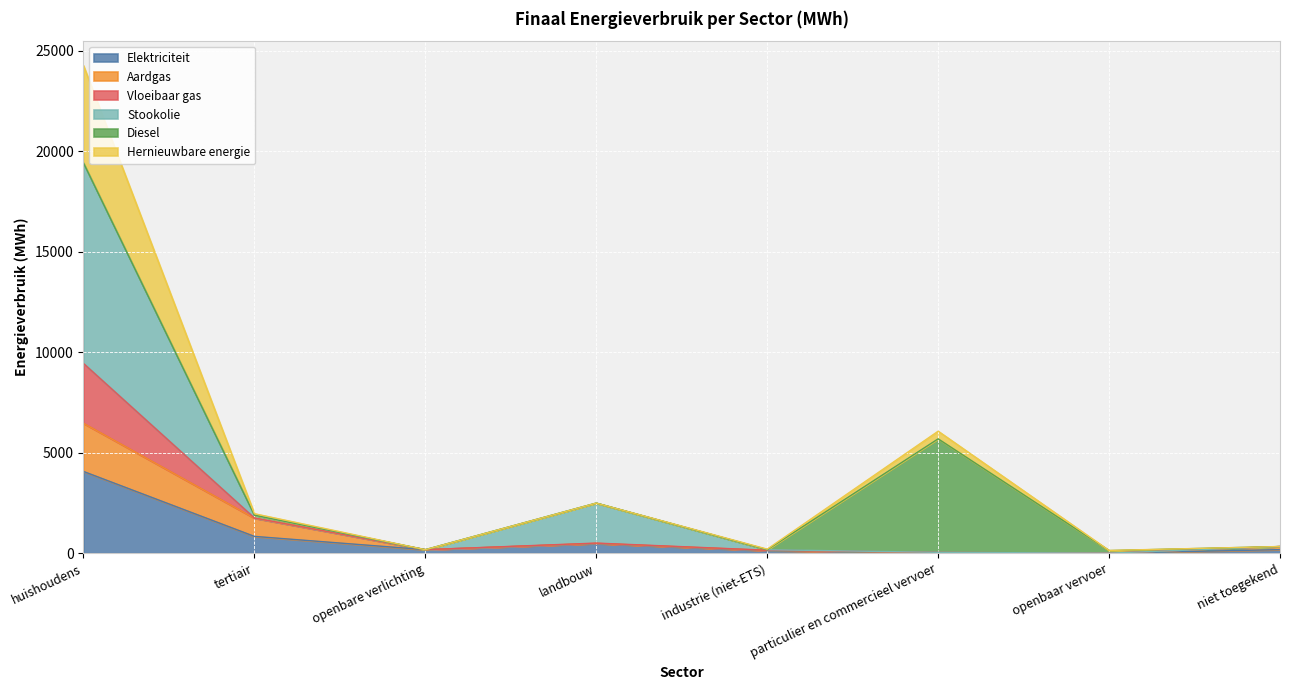

Is the value of Hernieuwbare energie at tertiair greater than the value of Elektriciteit at openbaar vervoer?

Yes